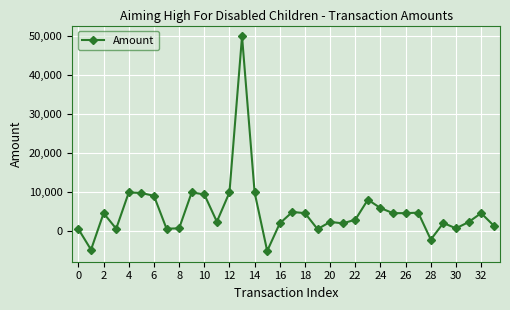

True or false: there are more than 0 points higher than both neighbors.

True